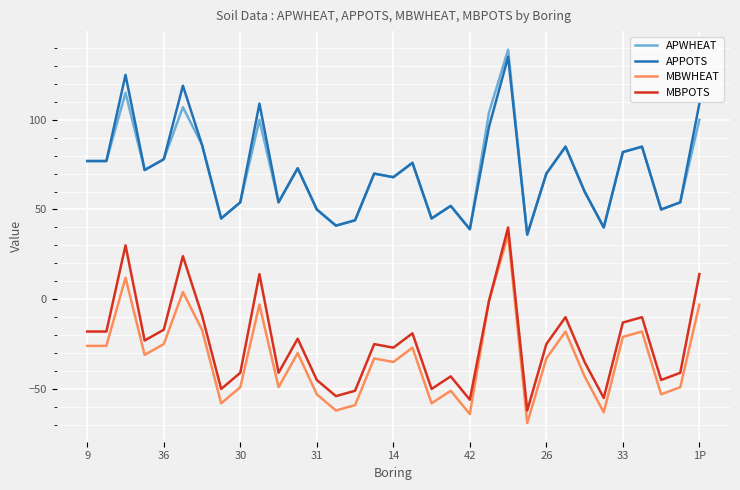

True or false: MBWHEAT and APWHEAT cross at least once.

False